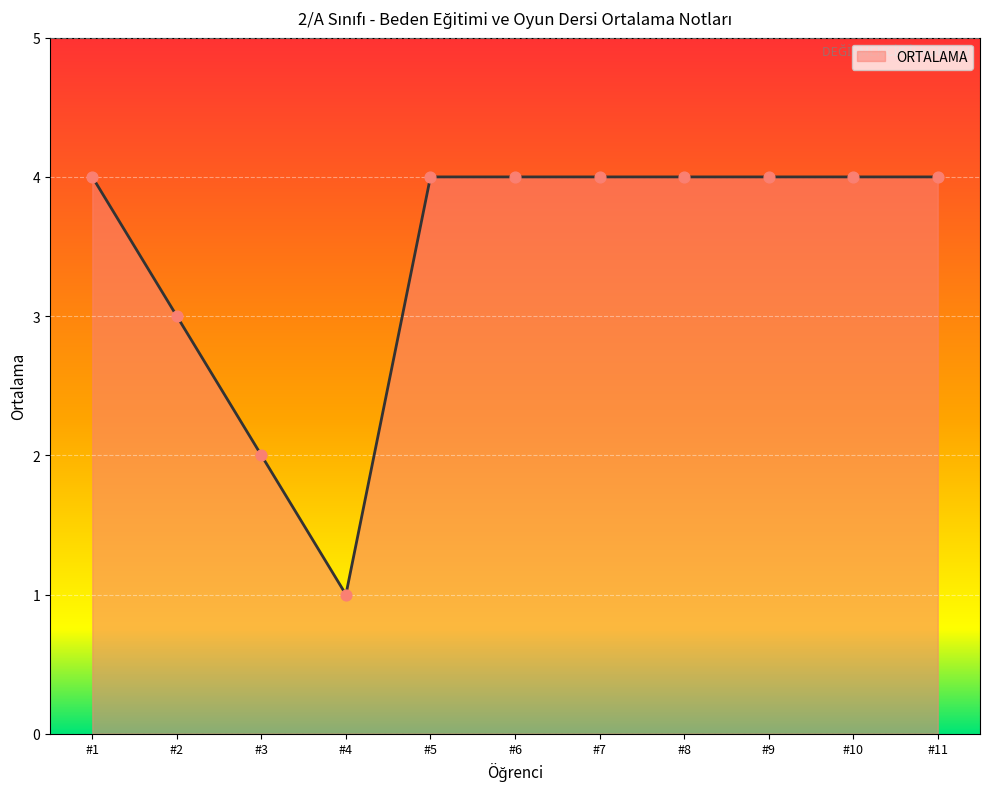

Between #3 and #8, which is larger?

#8